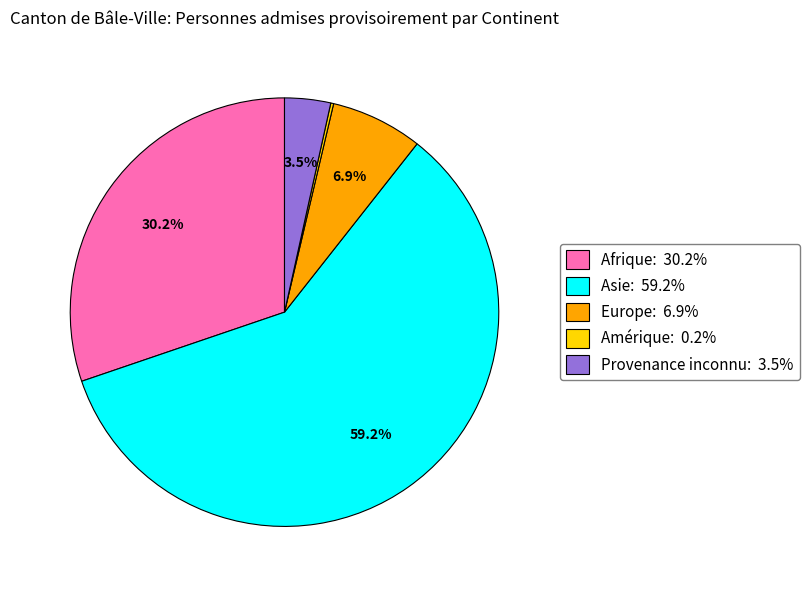

Do Asie and Provenance inconnu together represent more than half of the pie?

Yes